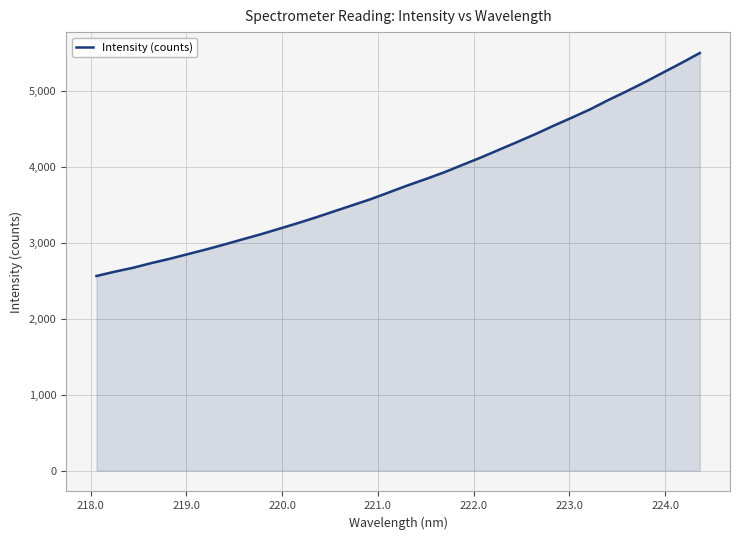

What is the difference between the maximum and minimum values?

2940.9